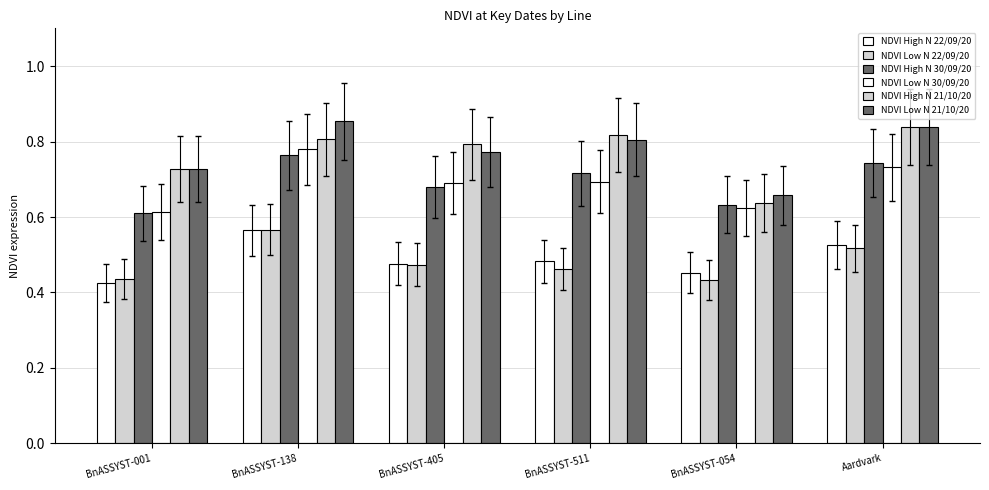

Count the number of data series in this chart.

6